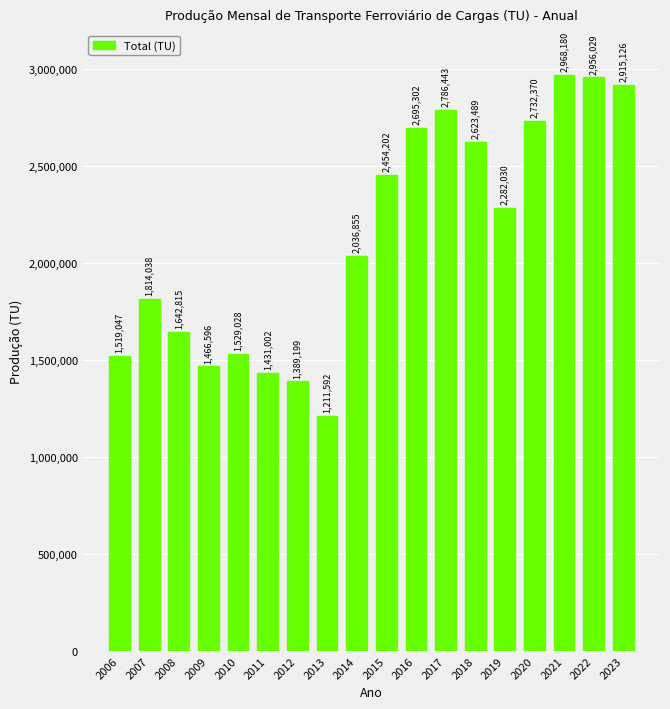

What is the difference between the values at 2017 and 2011?

1355441